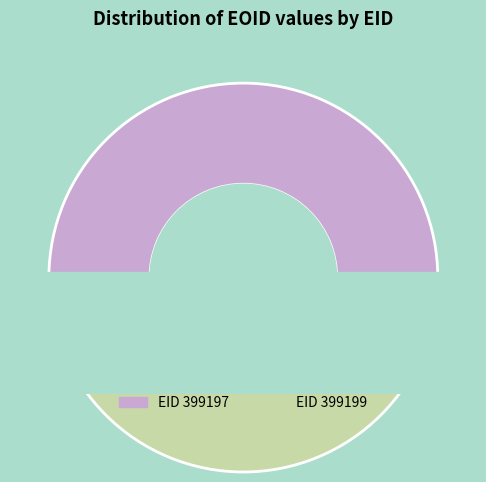

To the nearest percent, what is the average slice percentage?

50%